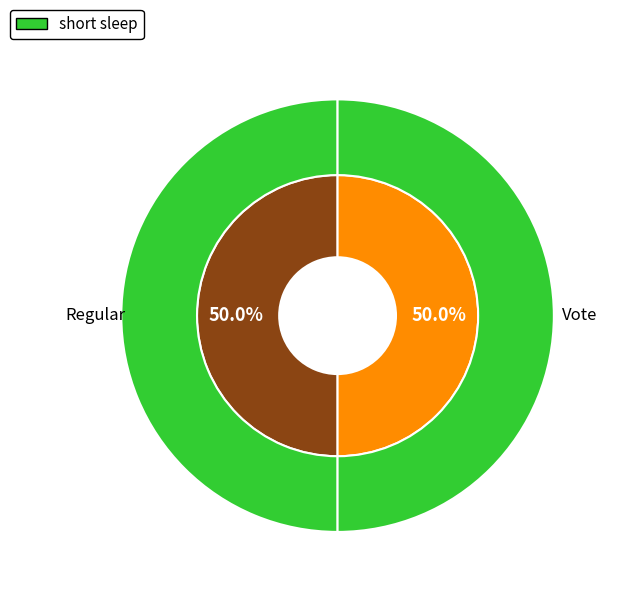

What percentage is the Vote slice, to the nearest percent?

50%